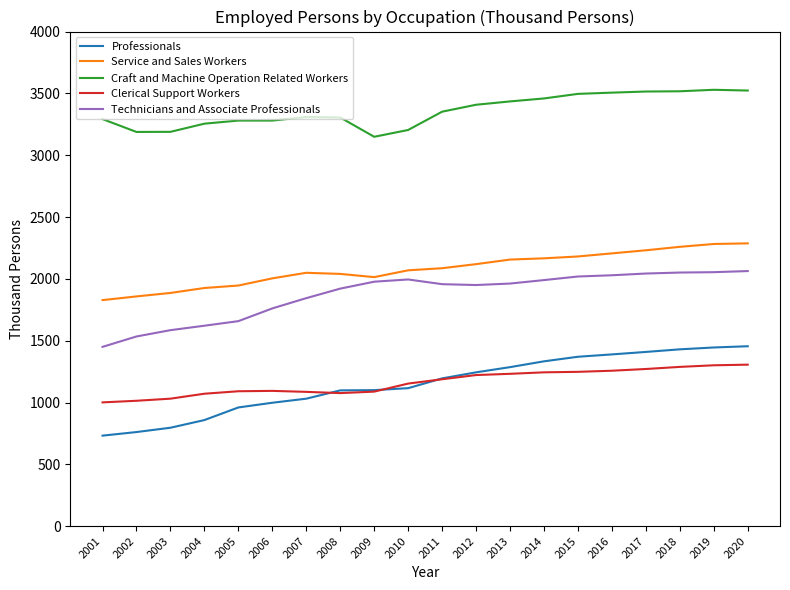

What is the difference between the highest and lowest values at 2020?

2217